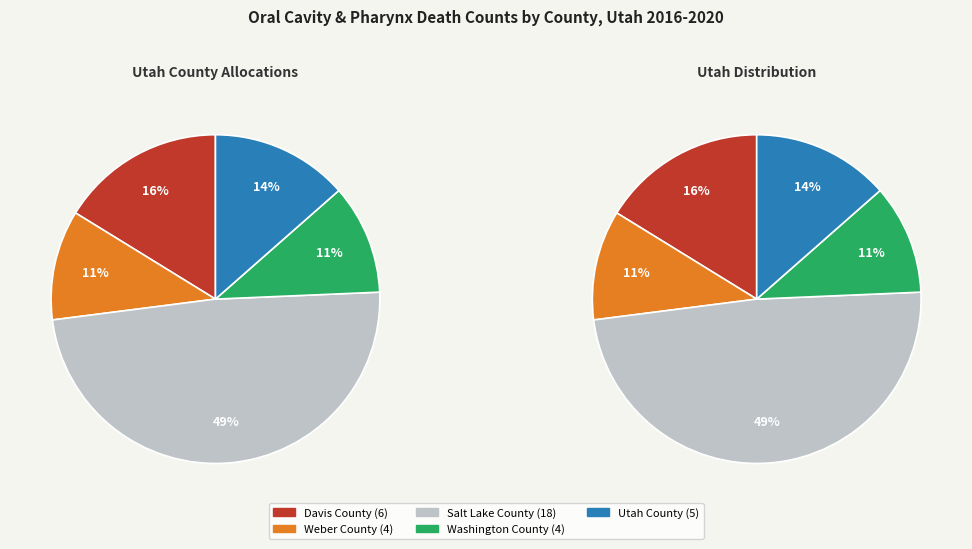

Approximately how many times larger is the value at Washington County compared to Weber County?

1.0